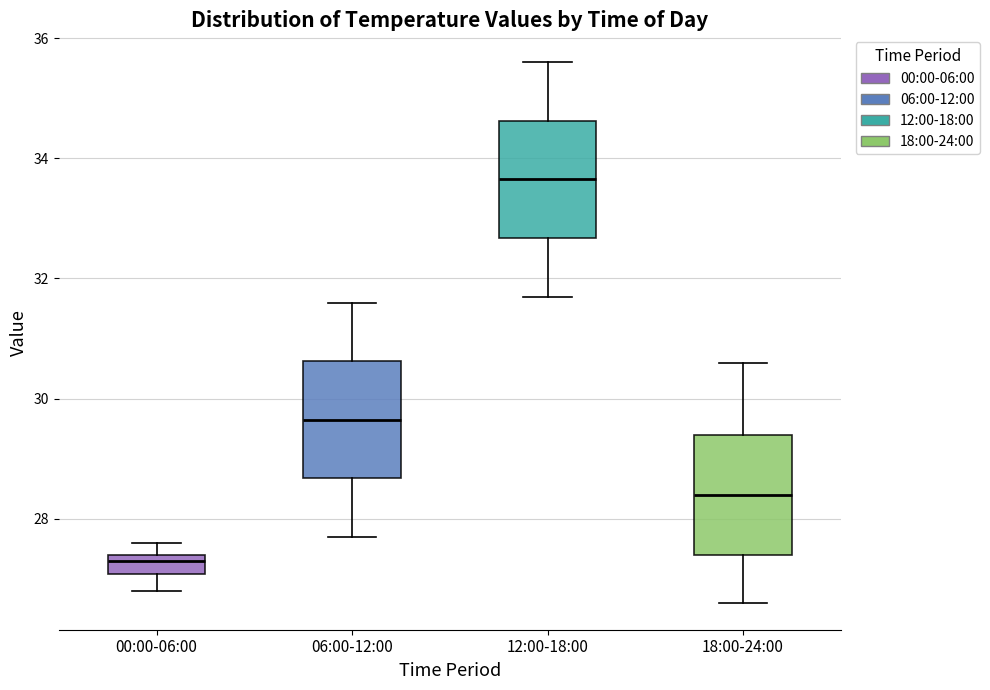

Reading left to right, transcribe this box plot: for each box, give where its median line is, the range the box spans, and where its two whiskers end, as read against the y-axis. The values are not printed on the chart, so give them approximately, as read against the axis.

00:00-06:00: median 27.4 (just below the box's upper edge), box 27.0 to 27.4, whiskers 26.8 to 27.6
06:00-12:00: median 29.6, box 28.6 to 30.6, whiskers 27.8 to 31.6
12:00-18:00: median 33.6, box 32.6 to 34.6, whiskers 31.8 to 35.6
18:00-24:00: median 28.4, box 27.4 to 29.4, whiskers 26.6 to 30.6